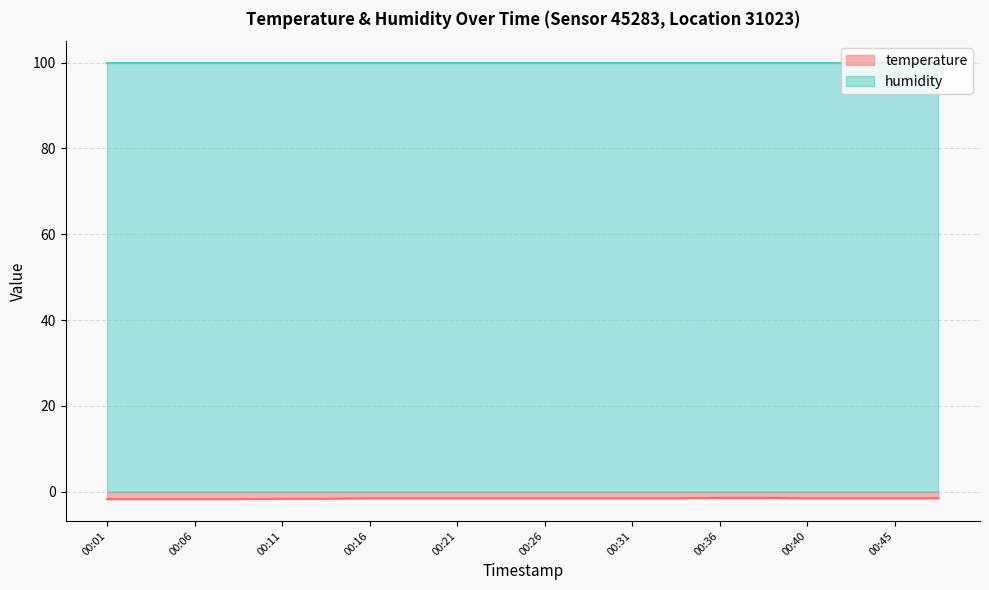

What is the minimum value shown in the chart?

-1.7